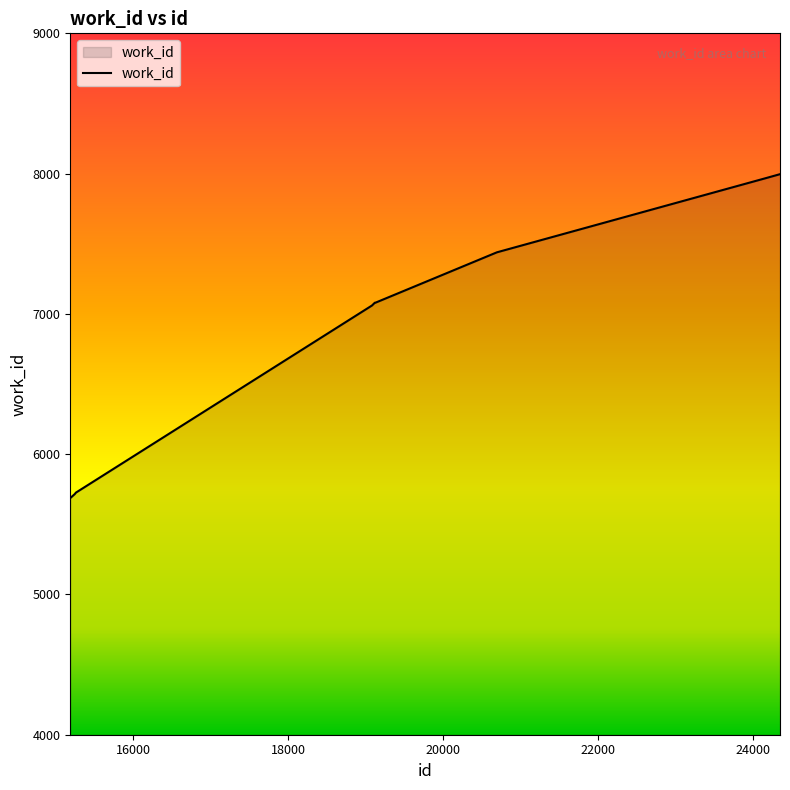

What is the difference between the maximum and minimum values?

2309